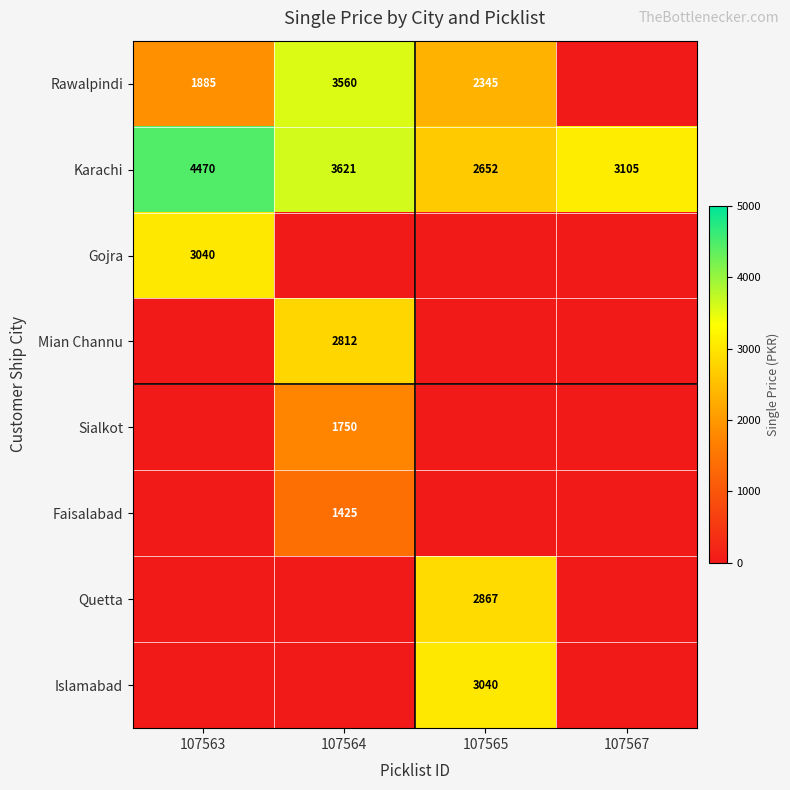

What is the sum of all Karachi values?

13848